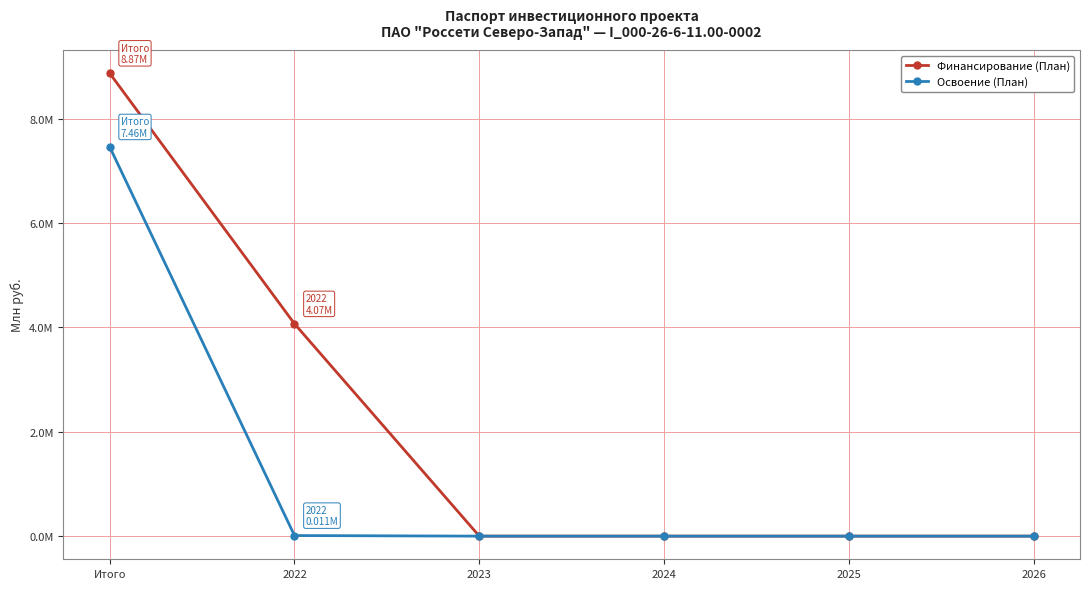

Rank the series at 2022 from lowest to highest value.

Освоение (План), Финансирование (План)